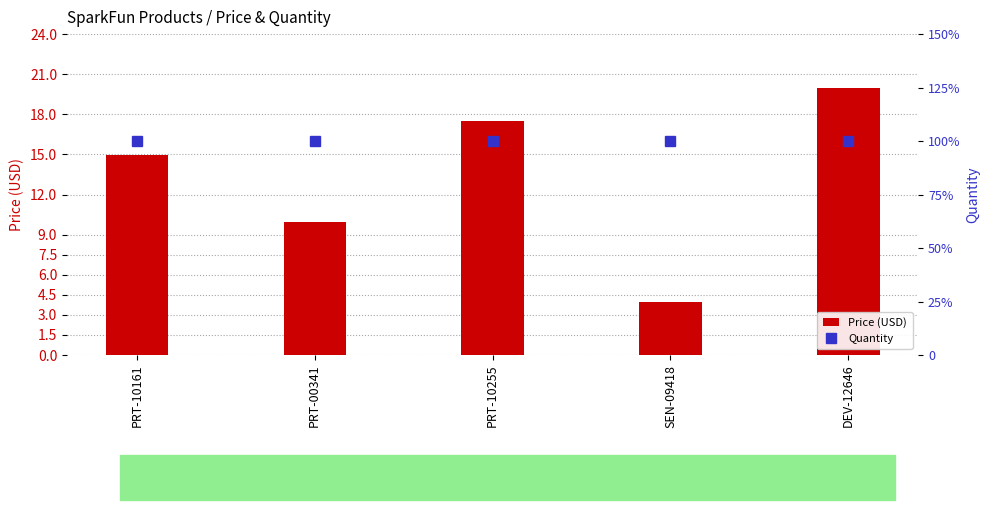

At how many categories does at least one series exceed 15?

2